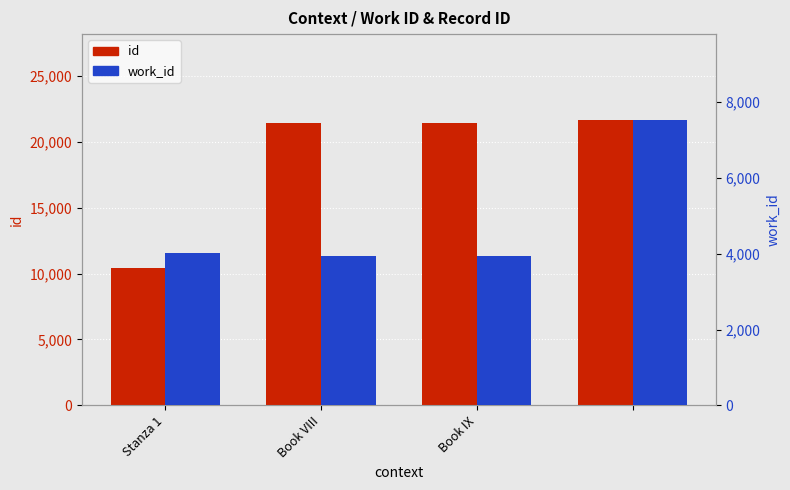

What are all the series names shown in the legend?

id, work_id